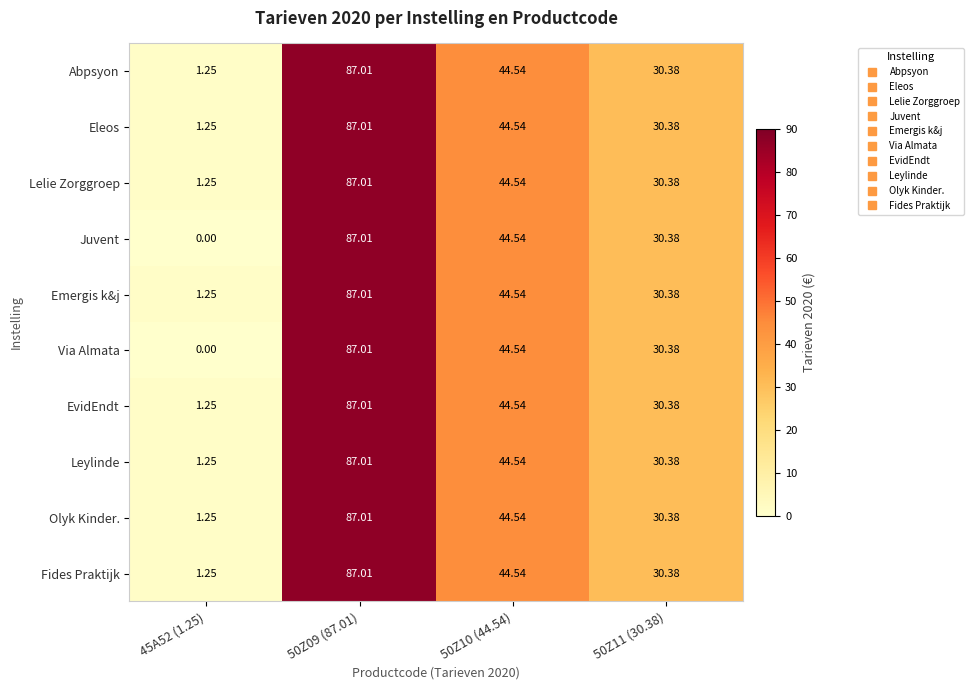

Is the value of Leylinde at 50Z10 (44.54) greater than the value of Emergis k&j at 50Z11 (30.38)?

Yes